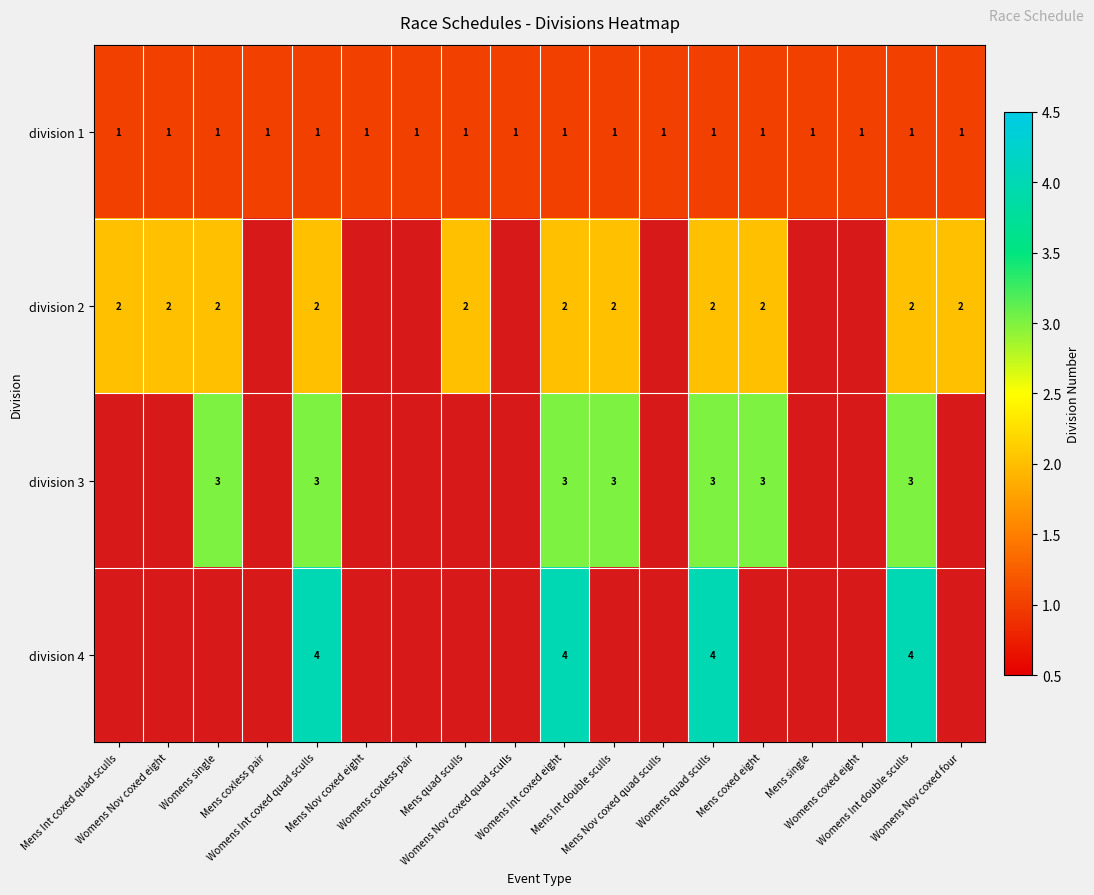

What is the approximate value of division 3 at Womens Int double sculls?

3.0